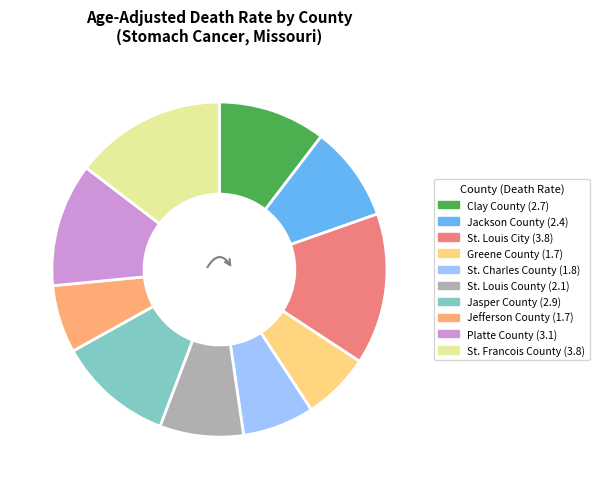

Which has a higher value, St. Charles County or Clay County?

Clay County